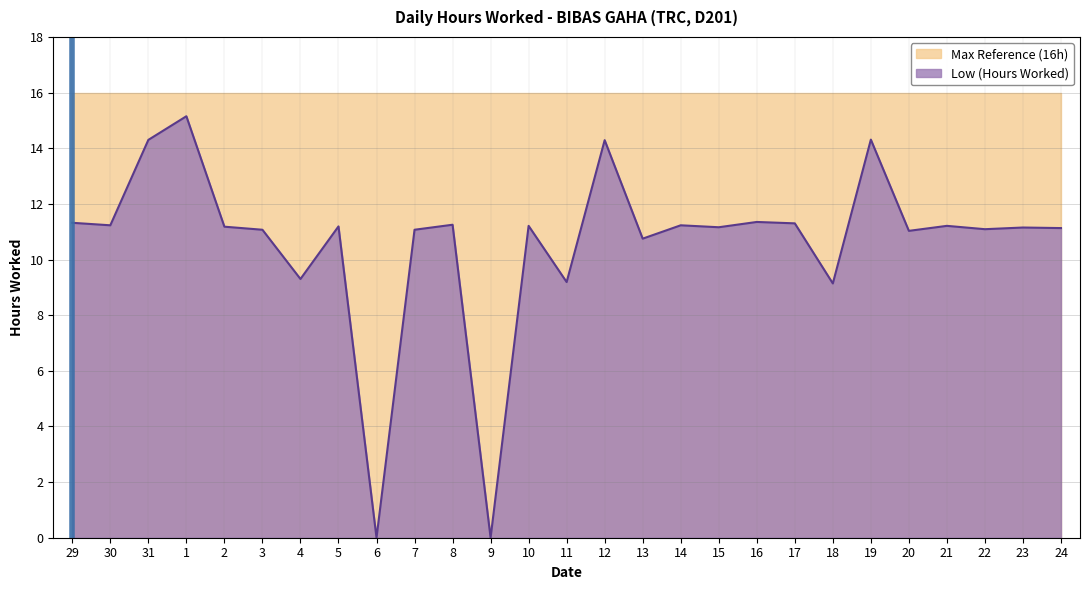

True or false: the data shows 11.1 at 3.

True